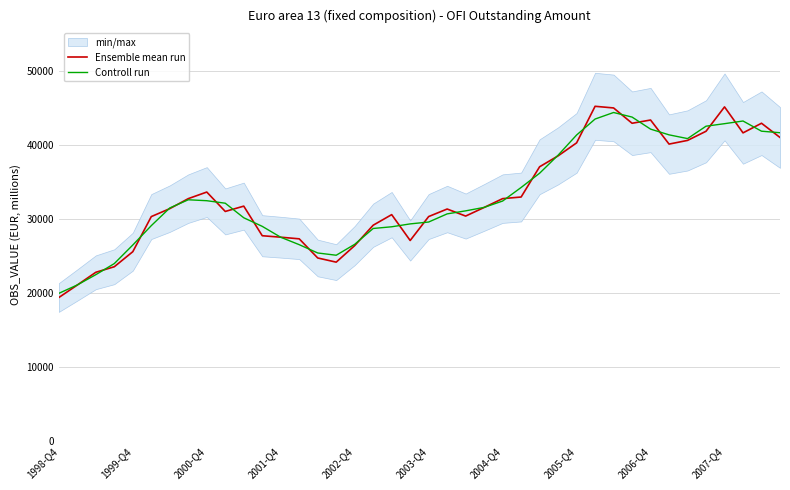

Which category has the lowest value in the Ensemble mean run series?

1998-Q4